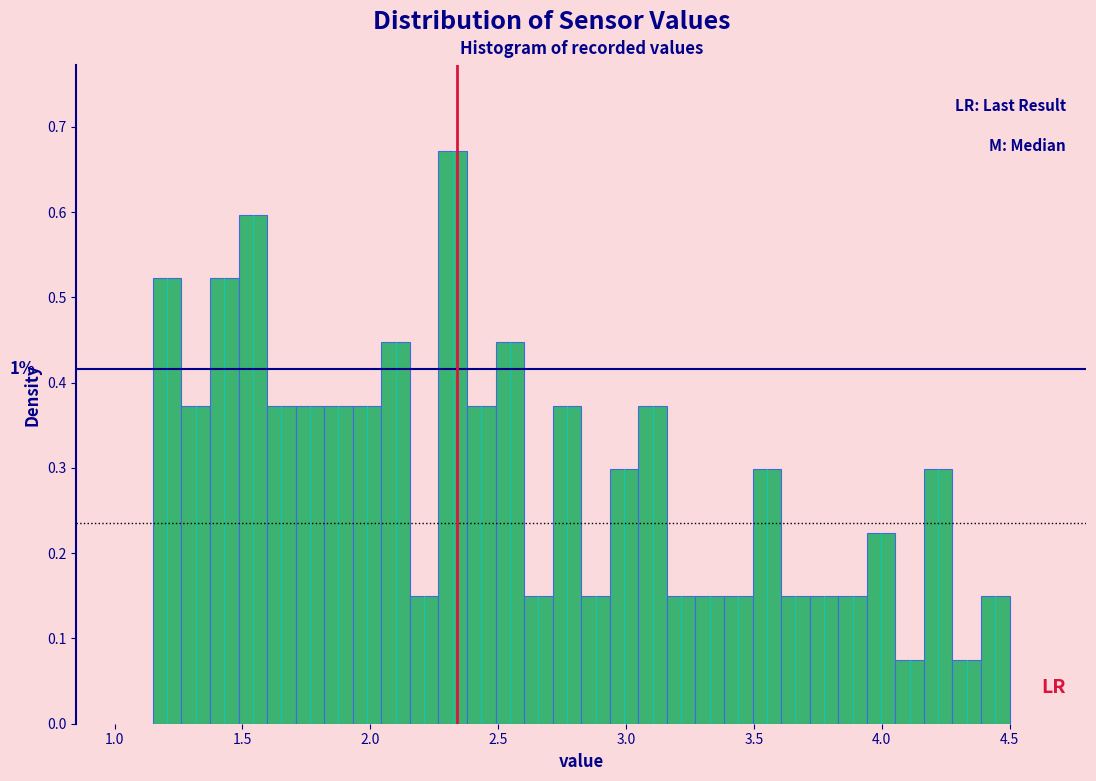

Around what value on the x-axis is the tallest bar? Give the approximate position of its centre, as read against the axis.

2.30